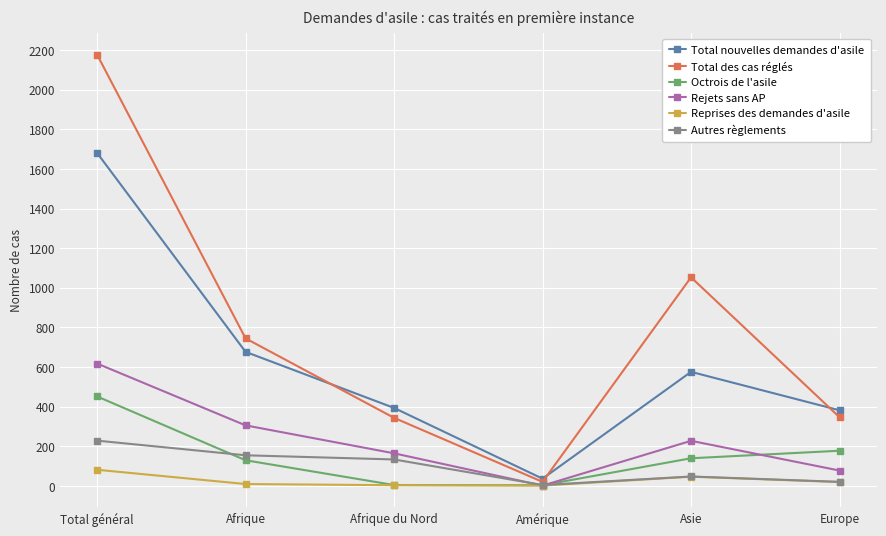

What is the average value of the Total des cas réglés series?

781